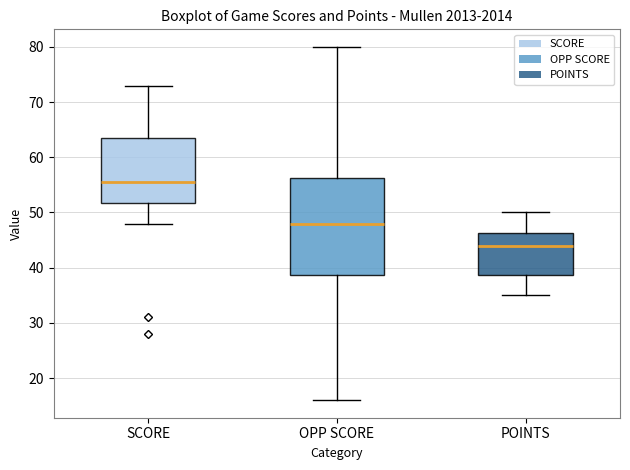

Where does the lower whisker of the box for OPP SCORE end on the y-axis? The values are not printed on the chart, so give them approximately, as read against the axis.

16